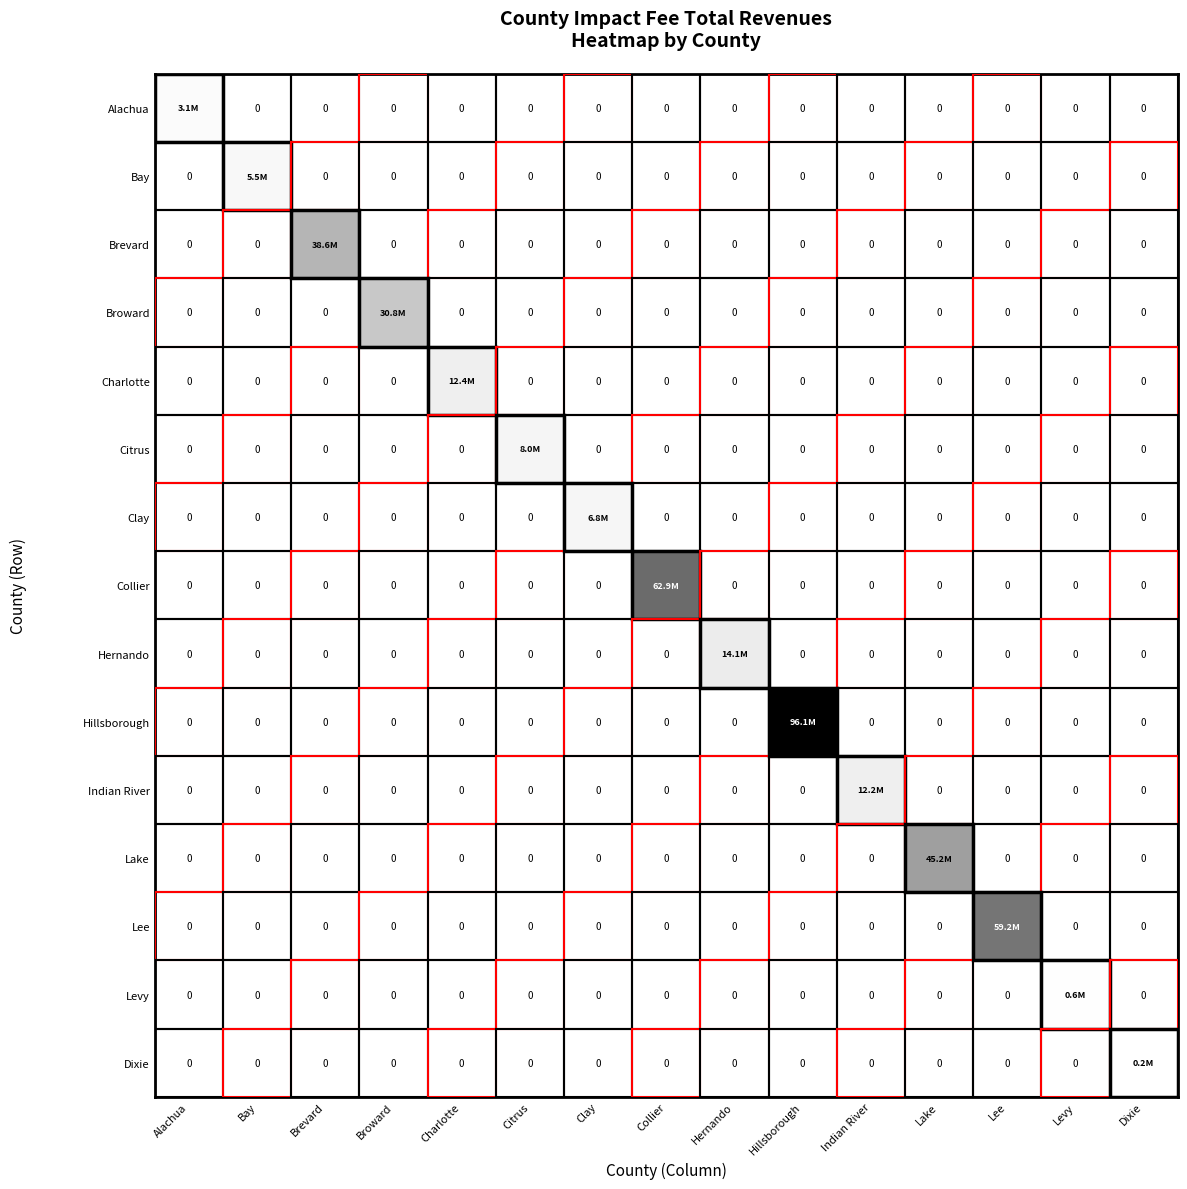

The Indian River series shows 0 at Hillsborough. True or false?

True